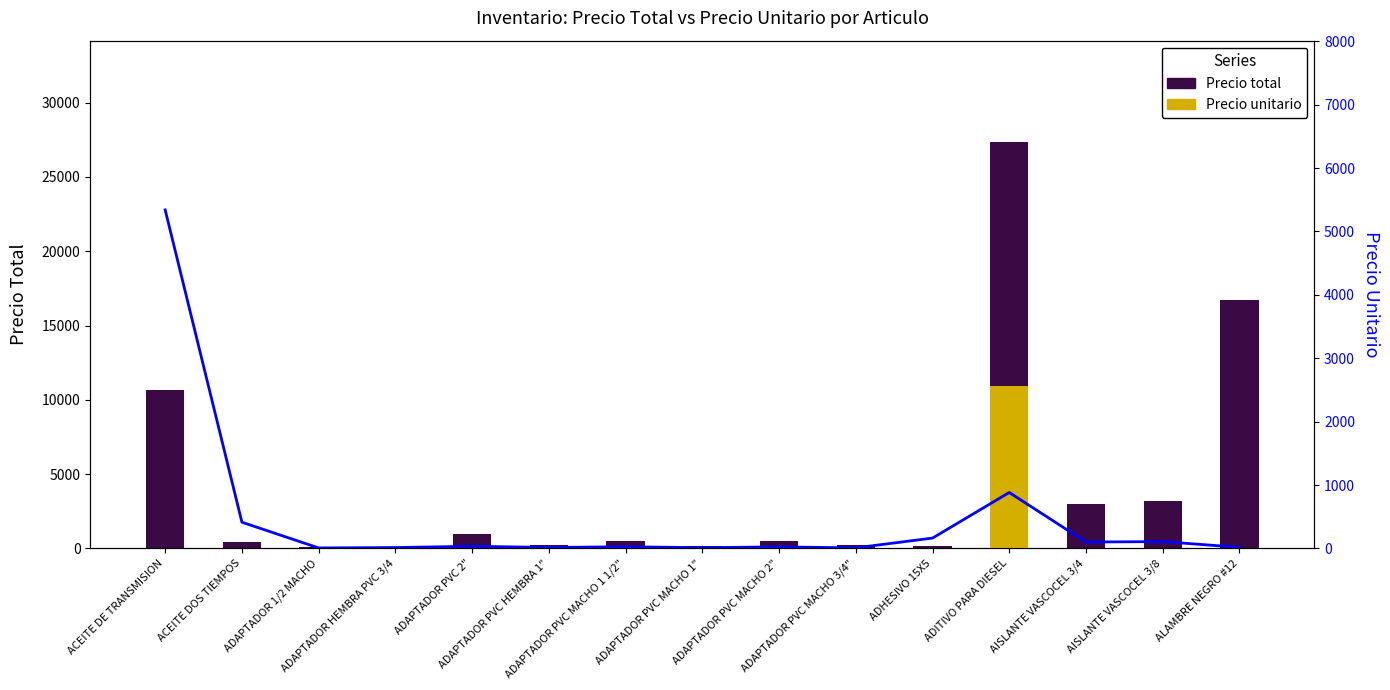

How many data points in Precio total are less than 516?

7